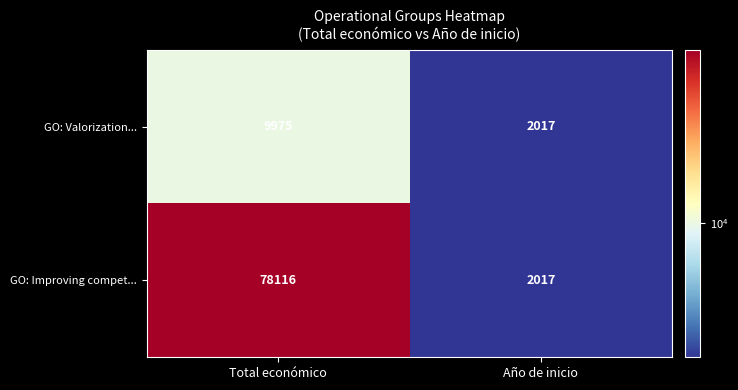

At which label is GO: Improving compet... closest to 40066?

Año de inicio